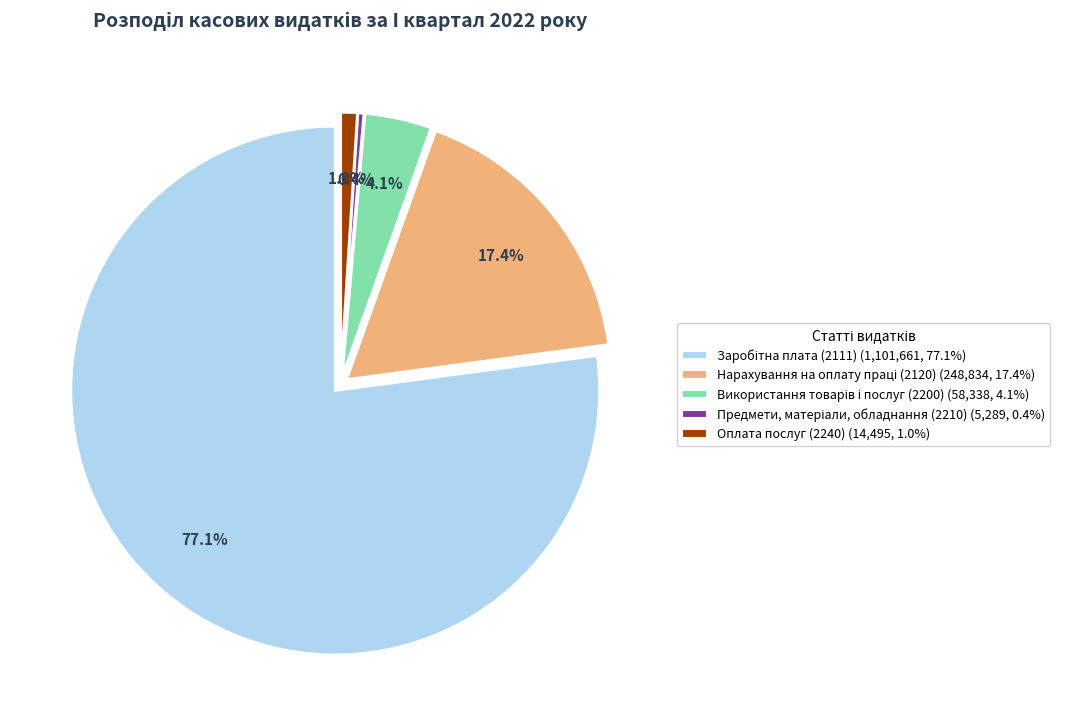

Combined, do Предмети, матеріали, обладнання (2210) and Використання товарів і послуг (2200) account for over 50%?

No